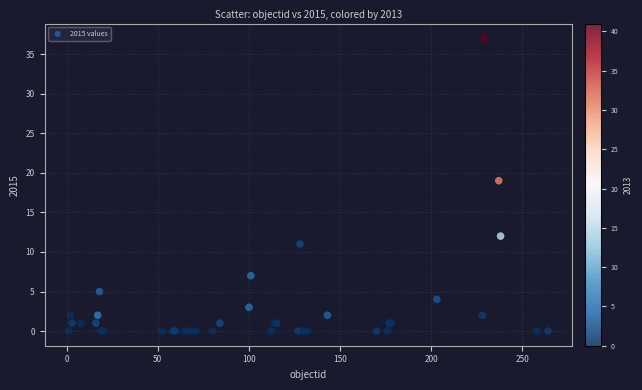

What Y value in the scatter plot is closest to 18?

19